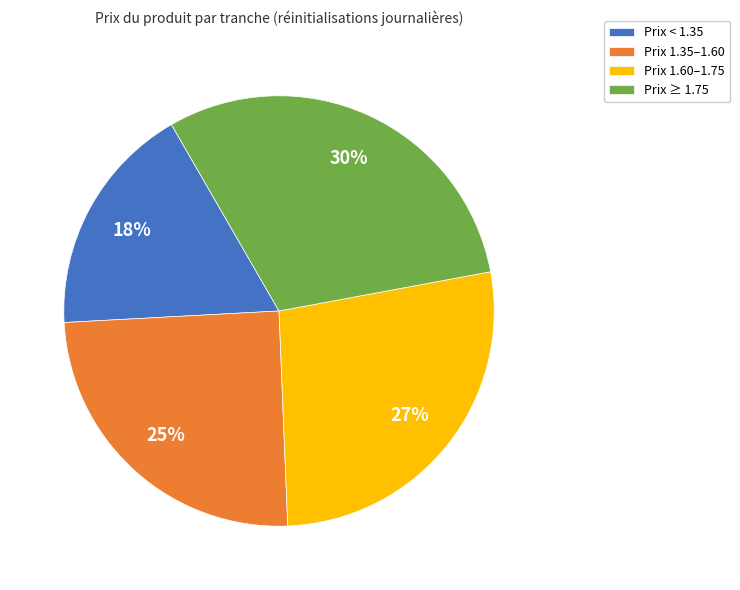

Rank the categories by value from highest to lowest.

Prix ≥ 1.75, Prix 1.60–1.75, Prix 1.35–1.60, Prix < 1.35